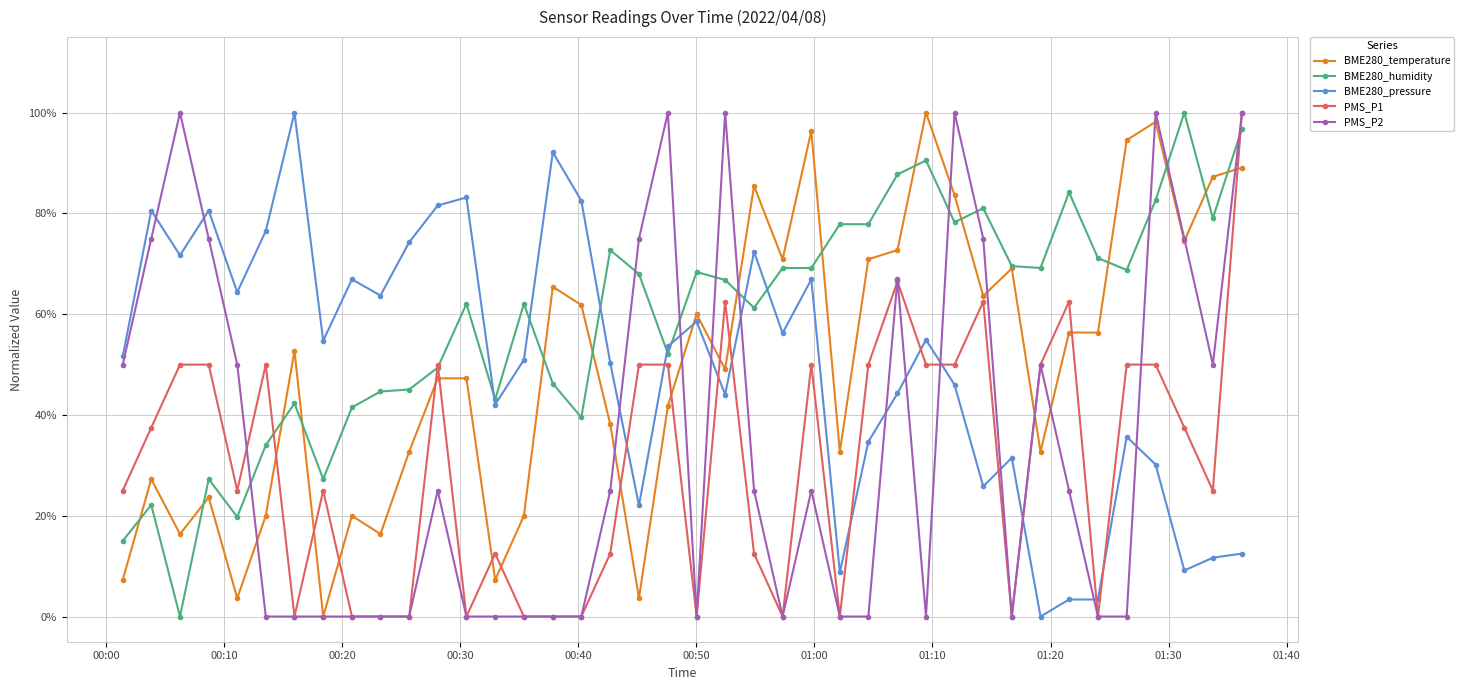

Is this an area chart (filled region under the line)?

No